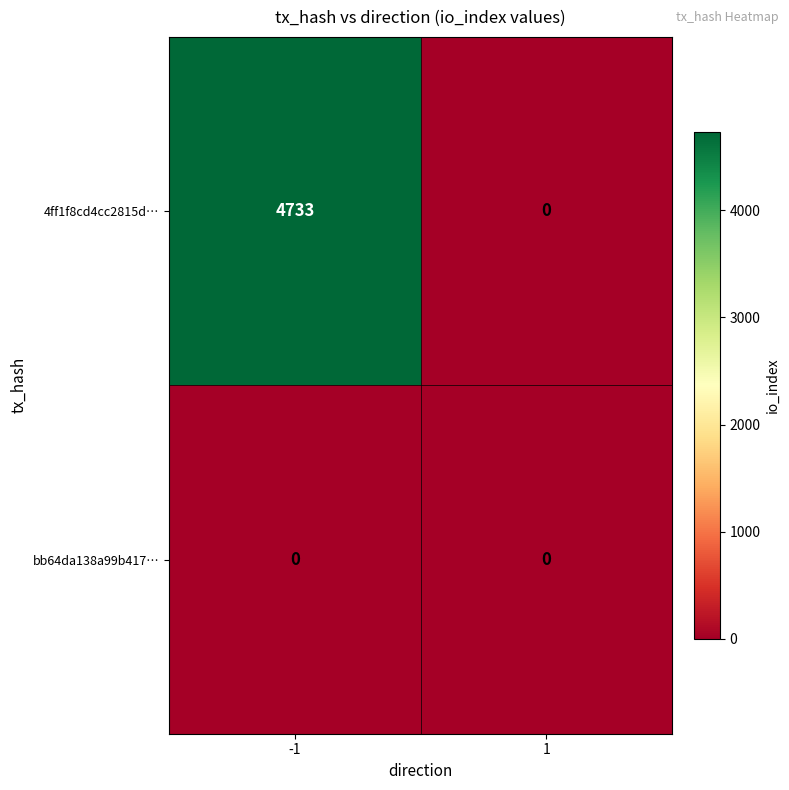

Which series changed the most between -1 and 1?

4ff1f8cd4cc2815d…